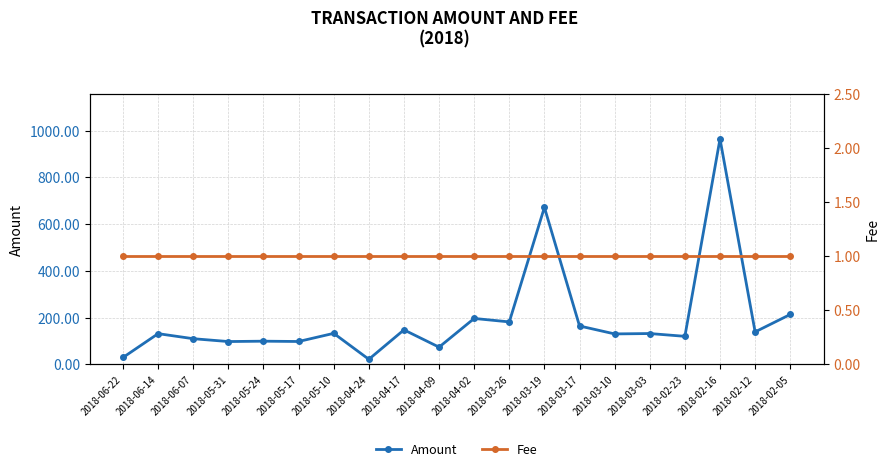

At which label does Fee reach its minimum?

2018-06-22